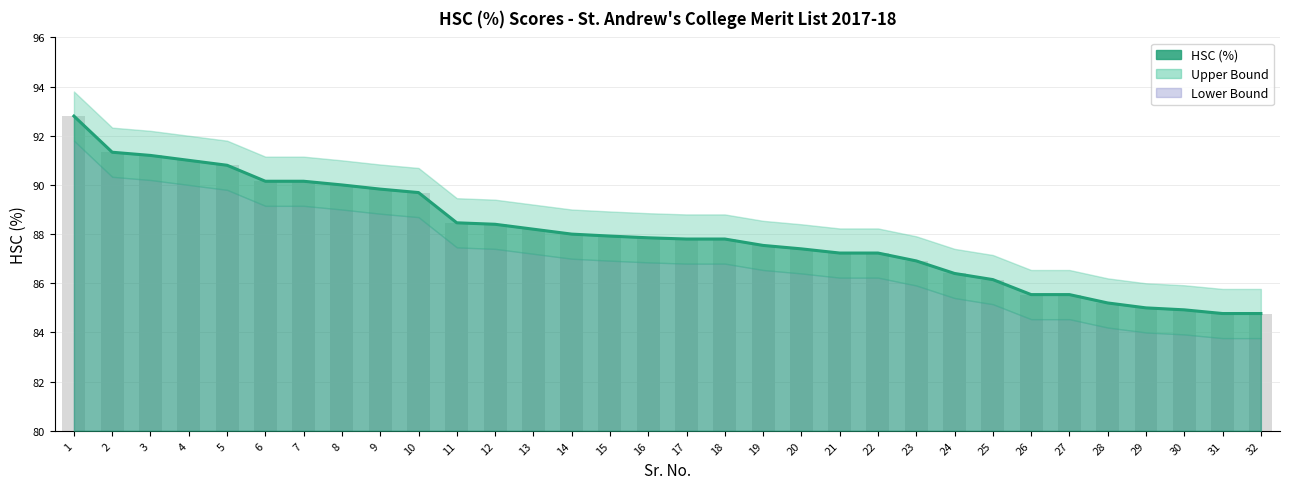

List the labels in order of Upper Bound value, largest first.

1, 2, 3, 4, 5, 6, 7, 8, 9, 10, 11, 12, 13, 14, 15, 16, 17, 18, 19, 20, 21, 22, 23, 24, 25, 26, 27, 28, 29, 30, 31, 32